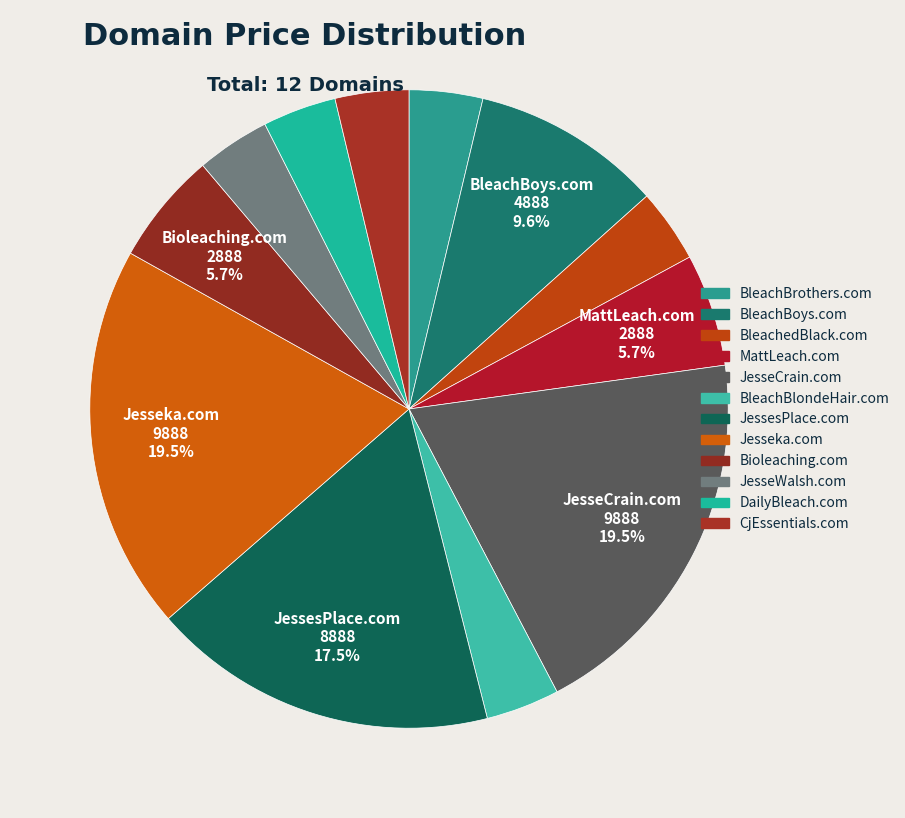

Do JesseCrain.com and JesseWalsh.com together represent more than half of the pie?

No